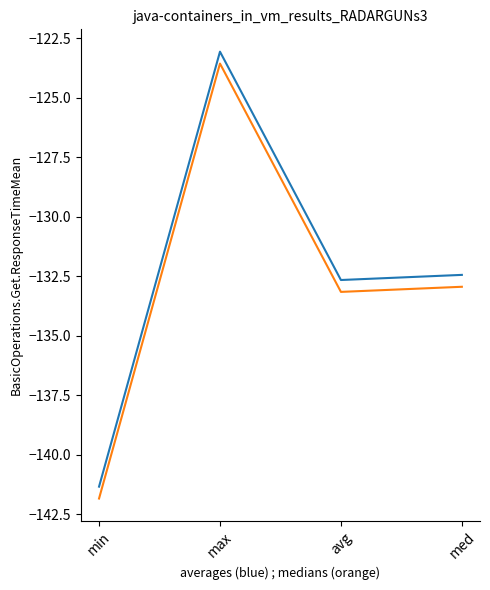

What position from the right is max?

3